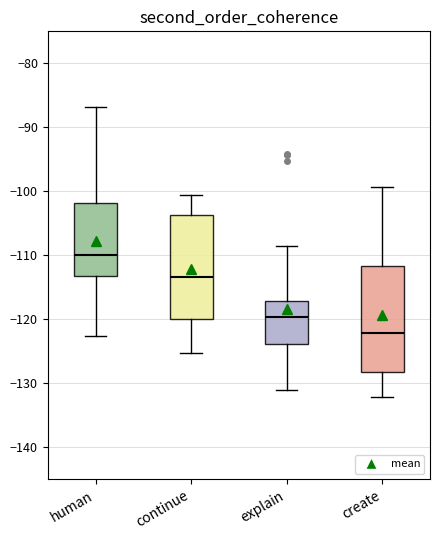

Reading left to right, transcribe this box plot: for each box, give where its median line is, the range the box spans, and where its two whiskers end, as read against the y-axis. The values are not printed on the chart, so give them approximately, as read against the axis.

human: median -110, box -113 to -102, whiskers -123 to -87
continue: median -113, box -120 to -104, whiskers -125 to -101
explain: median -120, box -124 to -117, whiskers -131 to -109
create: median -122, box -128 to -112, whiskers -132 to -99